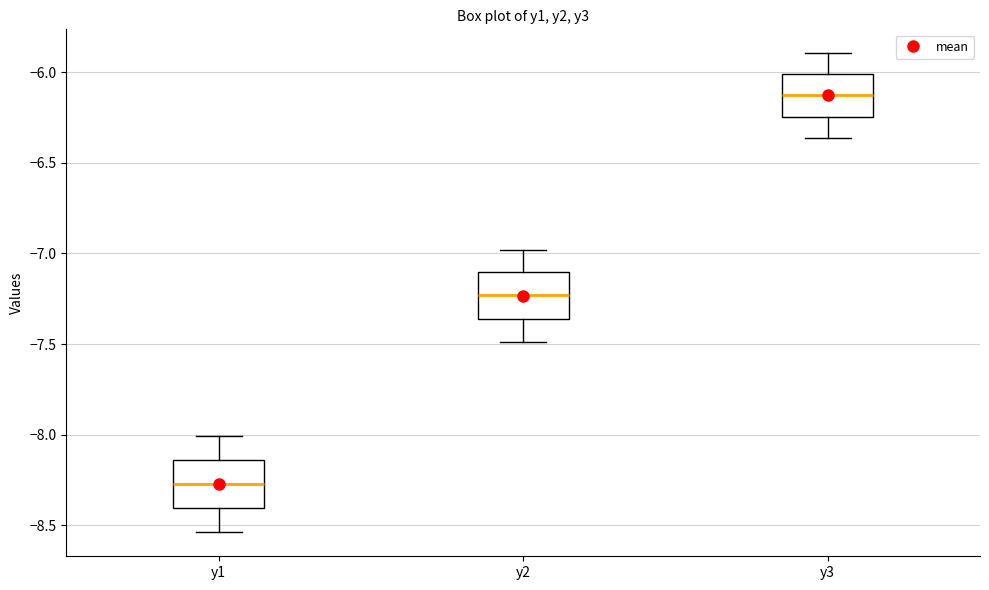

Reading left to right, transcribe this box plot: for each box, give where its median line is, the range the box spans, and where its two whiskers end, as read against the y-axis. The values are not printed on the chart, so give them approximately, as read against the axis.

y1: median -8.25, box -8.40 to -8.15, whiskers -8.55 to -8.00
y2: median -7.25, box -7.35 to -7.10, whiskers -7.50 to -7.00
y3: median -6.15, box -6.25 to -6.00, whiskers -6.35 to -5.90